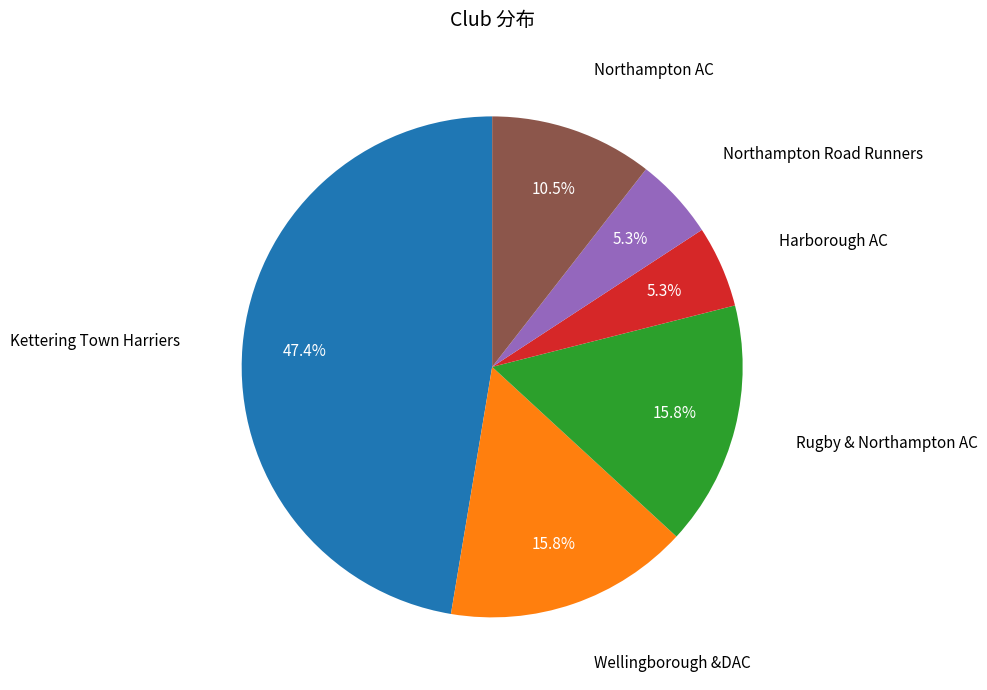

Is there any slice that represents more than half of the pie?

No